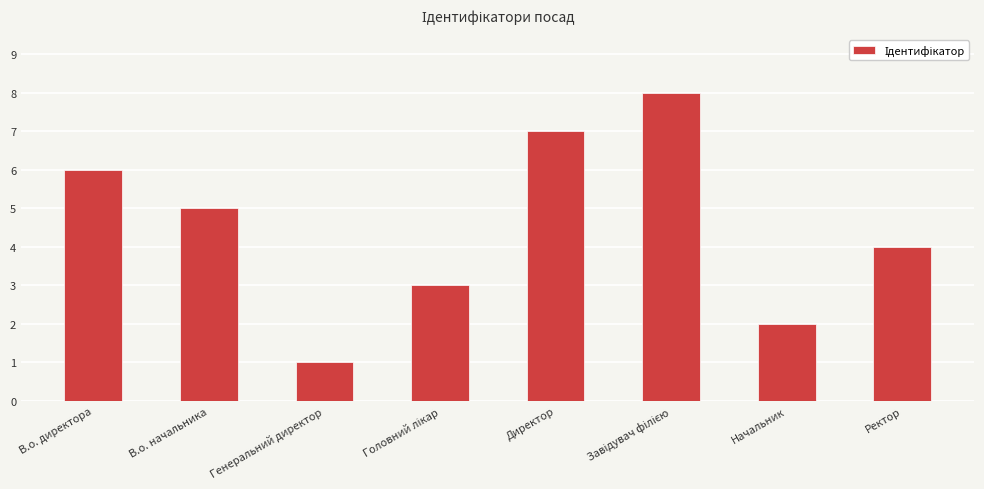

Count the number of categories in the chart.

8